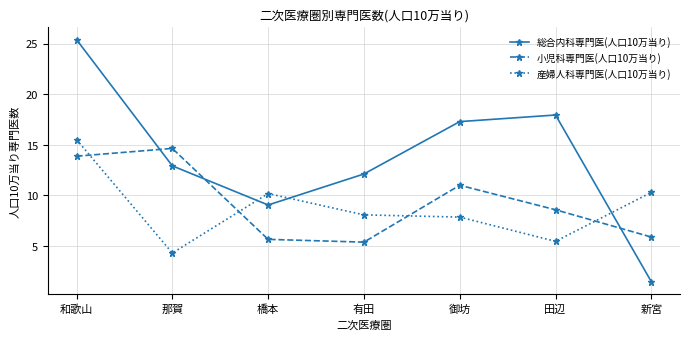

Count the number of categories in the chart.

7